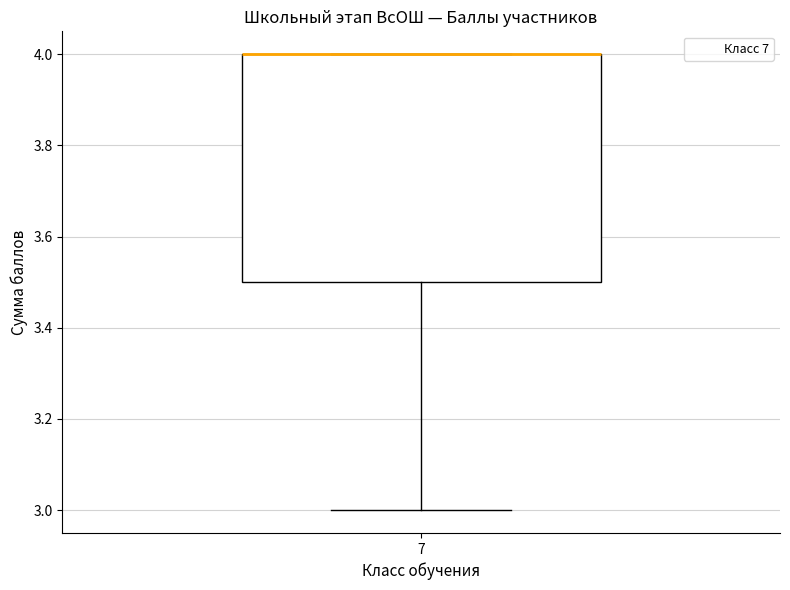

Read this box plot against the y-axis: the position of the median line, the range covered by the box, and the ends of both whiskers. The values are not printed on the chart, so give them approximately, as read against the axis.

median 4.0 (drawn on the box's upper edge), box 3.5 to 4.0, whiskers 3.0 to 4.0